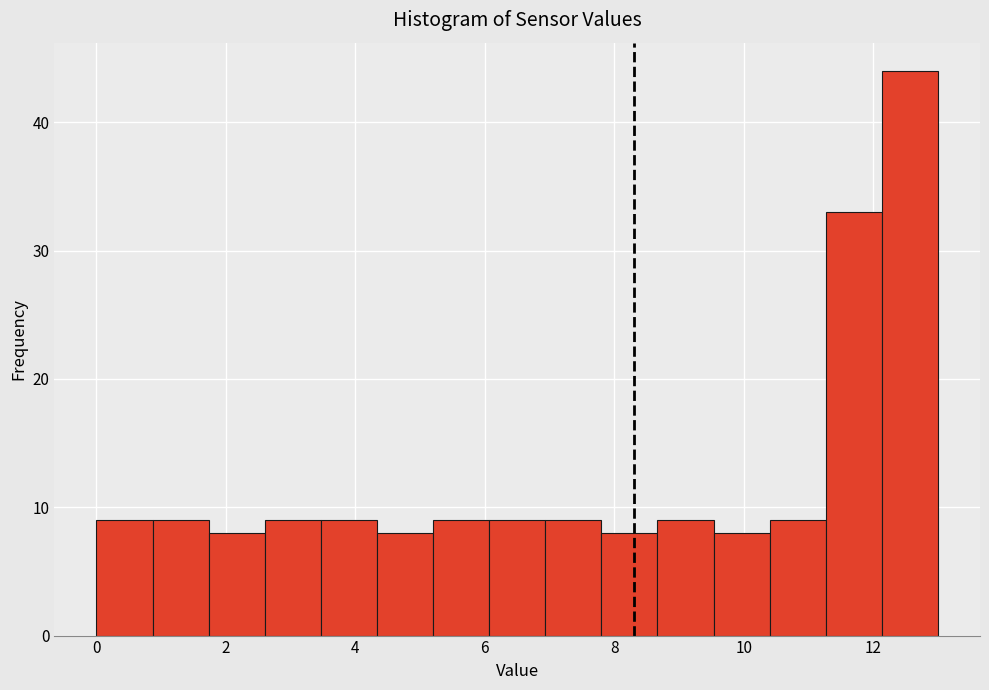

Reading left to right, transcribe this chart: for each bar, give the range it covers on the x-axis and its height. Neither the bar edges nor the heights are printed on the chart, so give them approximately, as read against the axes.

0.0 to 0.8: 9
0.8 to 1.8: 9
1.8 to 2.6: 8
2.6 to 3.4: 9
3.4 to 4.4: 9
4.4 to 5.2: 8
5.2 to 6.0: 9
6.0 to 7.0: 9
7.0 to 7.8: 9
7.8 to 8.6: 8
8.6 to 9.6: 9
9.6 to 10.4: 8
10.4 to 11.2: 9
11.2 to 12.2: 33
12.2 to 13.0: 44